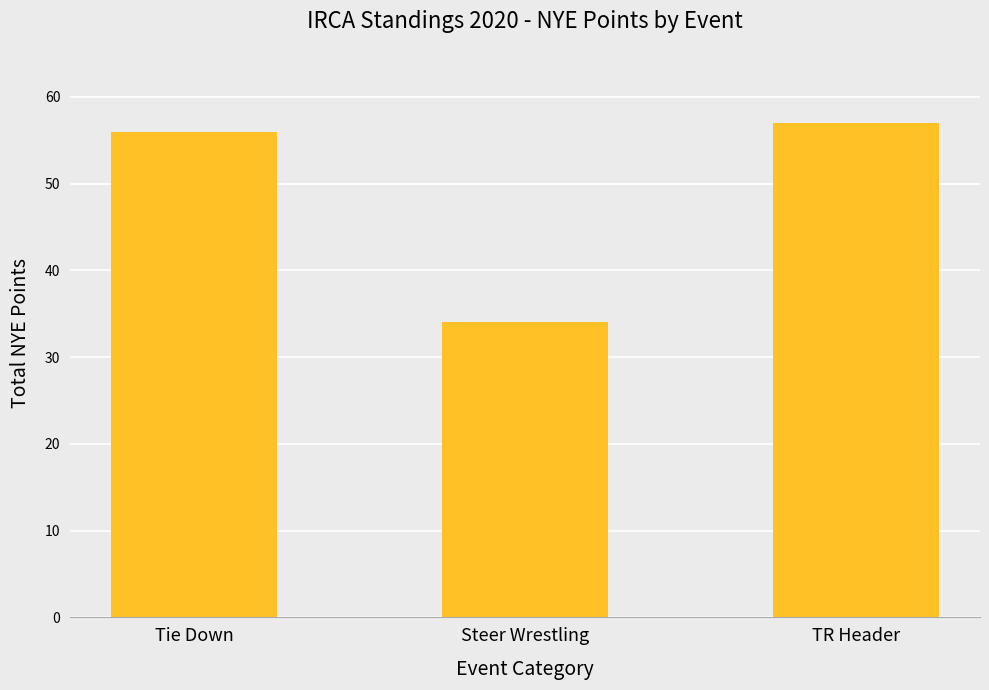

List the labels in order of value, smallest first.

Steer Wrestling, Tie Down, TR Header